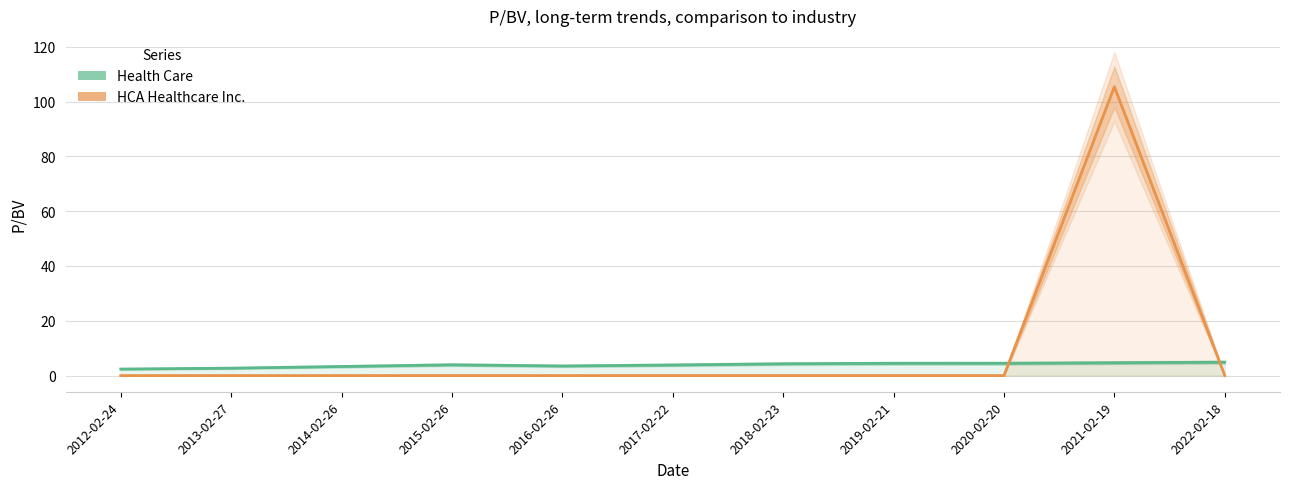

What is the difference between the maximum and minimum values in the HCA Healthcare Inc. series?

105.4